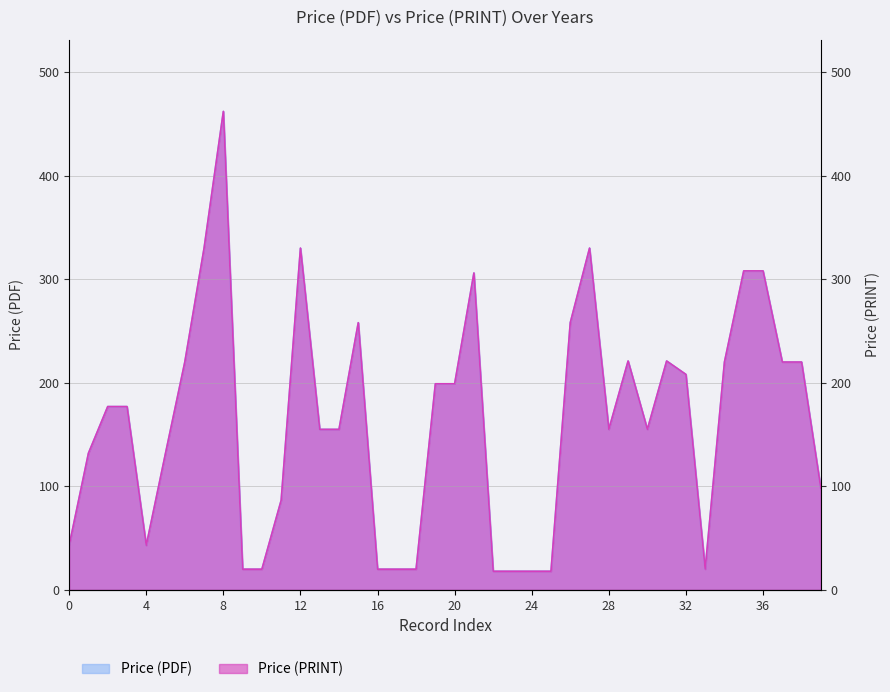

In Price (PRINT), how many points are lower than both neighbors (excluding endpoints)?

4